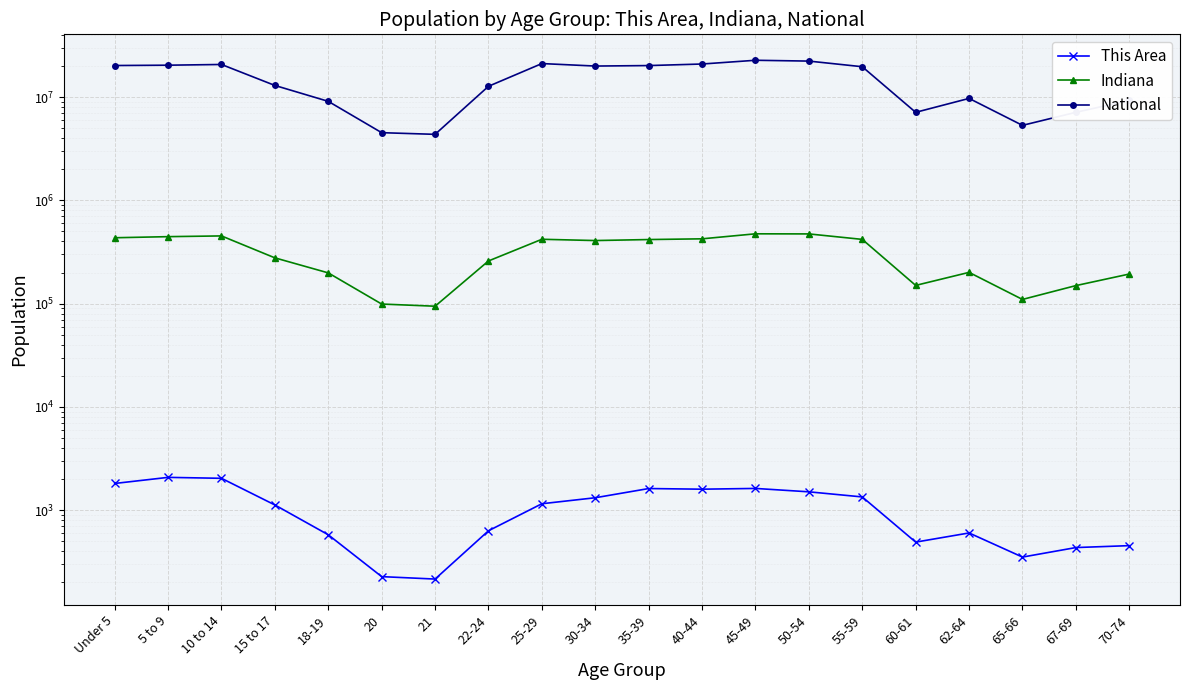

Count the number of data series in this chart.

3